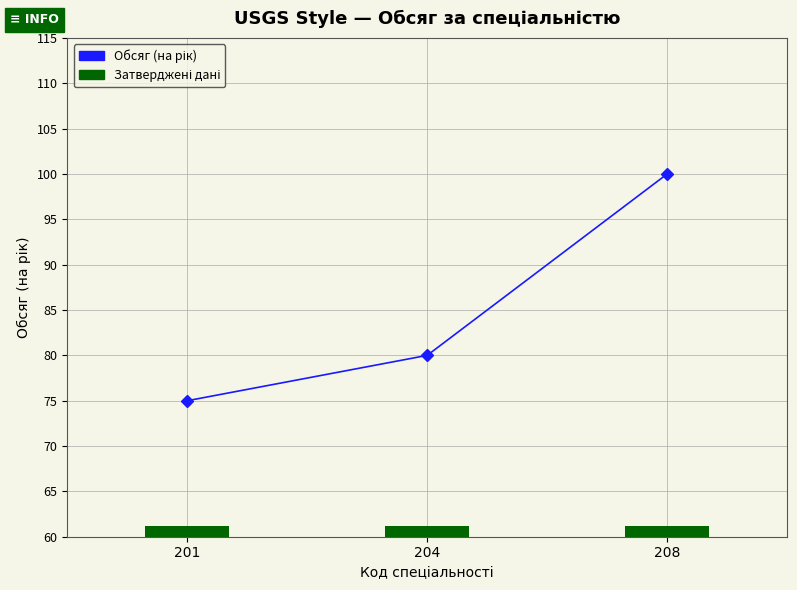

How many data points are less than 80?

1